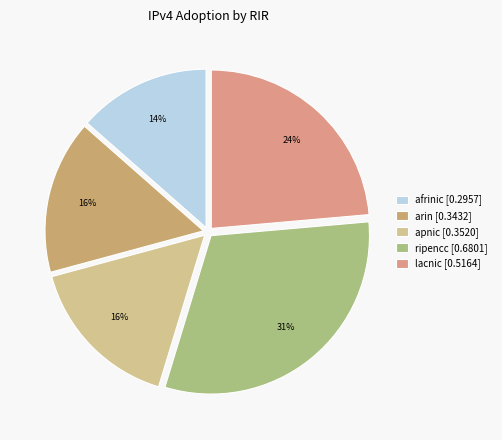

To the nearest percent, what is the difference between the lacnic and arin slice percentages?

8%